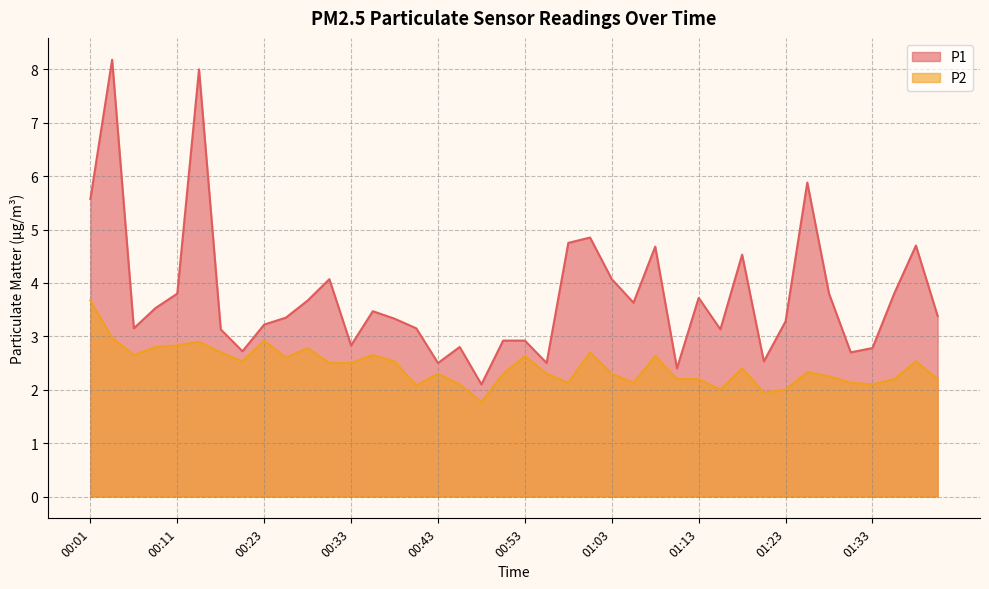

What is the difference between the maximum and minimum values in the P1 series?

6.1